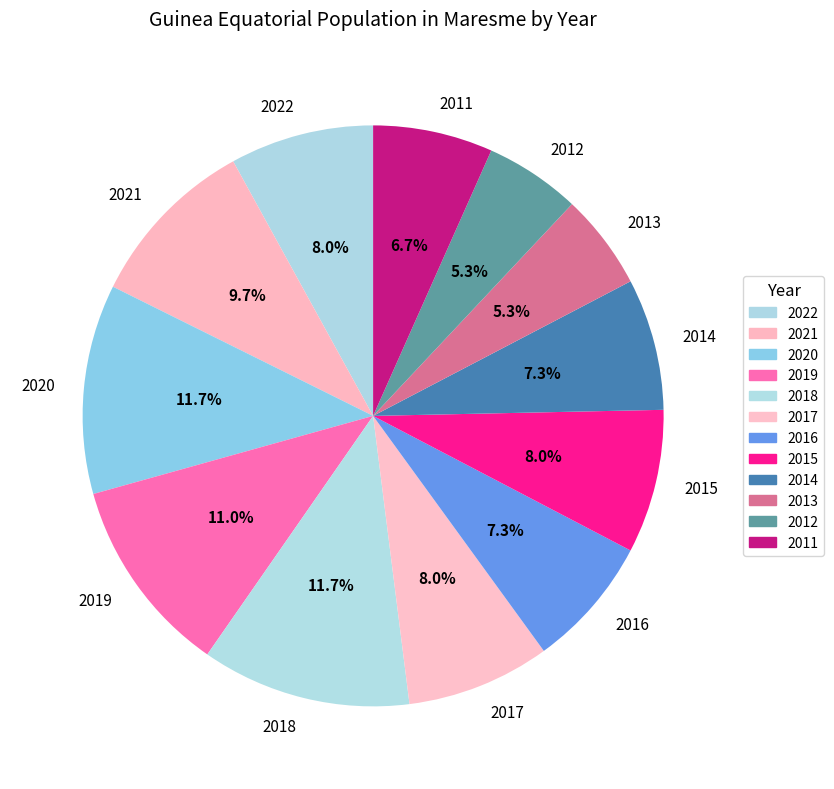

What percentage is the 2014 slice, to the nearest percent?

7%